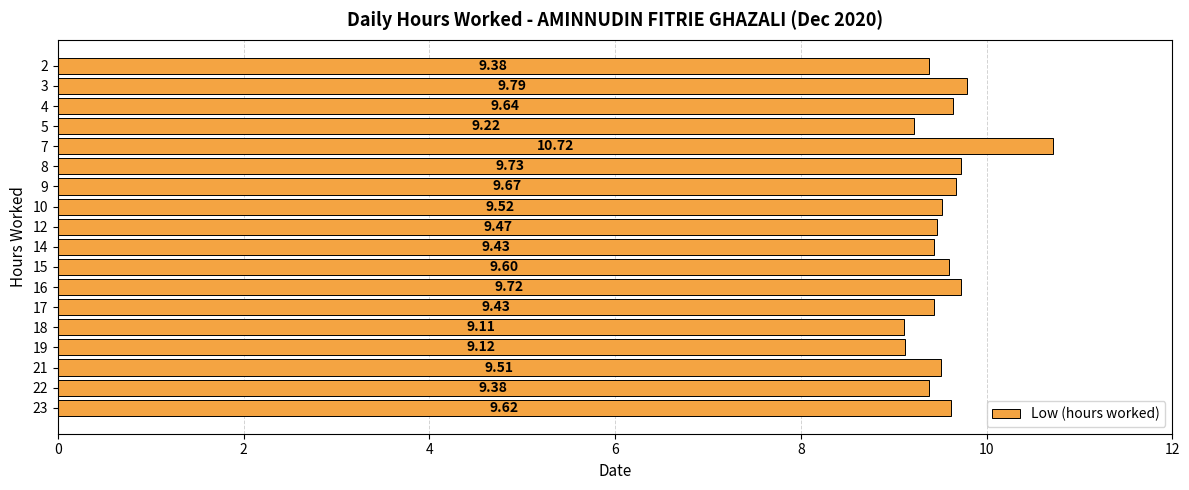

How many series are shown in this chart?

1